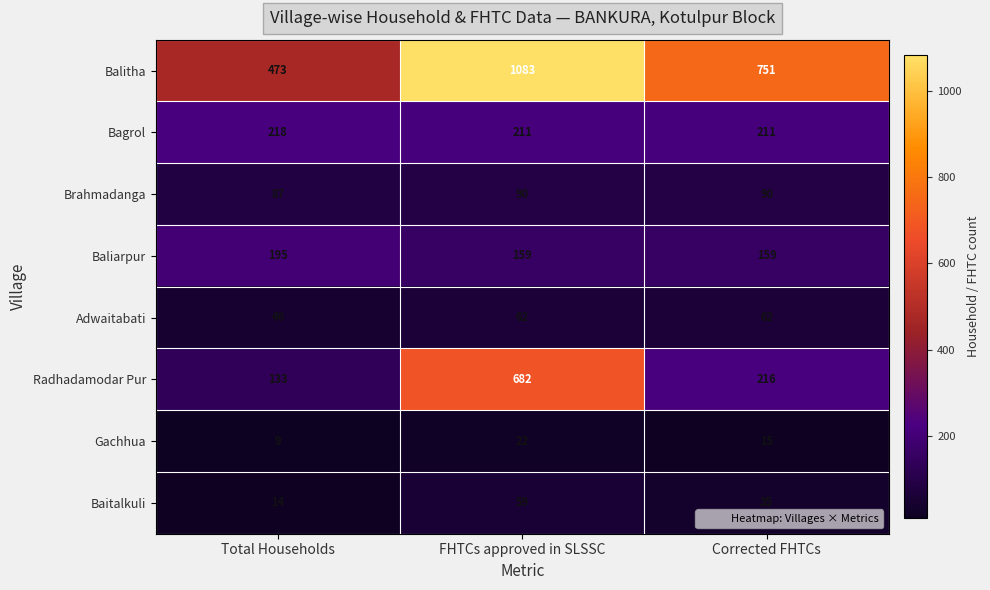

What is the difference between the Gachhua values at FHTCs approved in SLSSC and Corrected FHTCs?

7